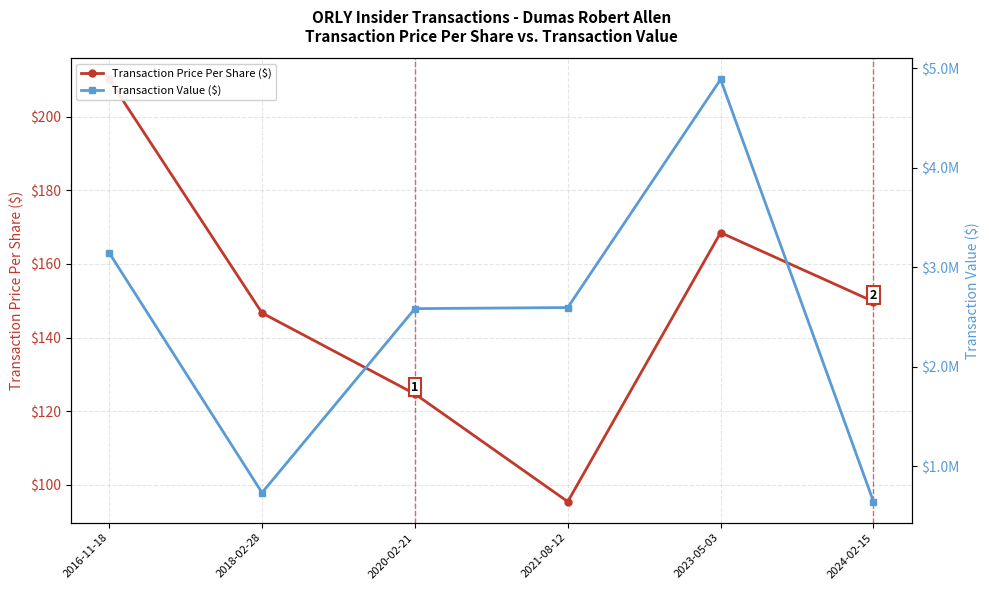

What is the approximate value of Transaction Value ($) at 2024-02-15?

644028.5